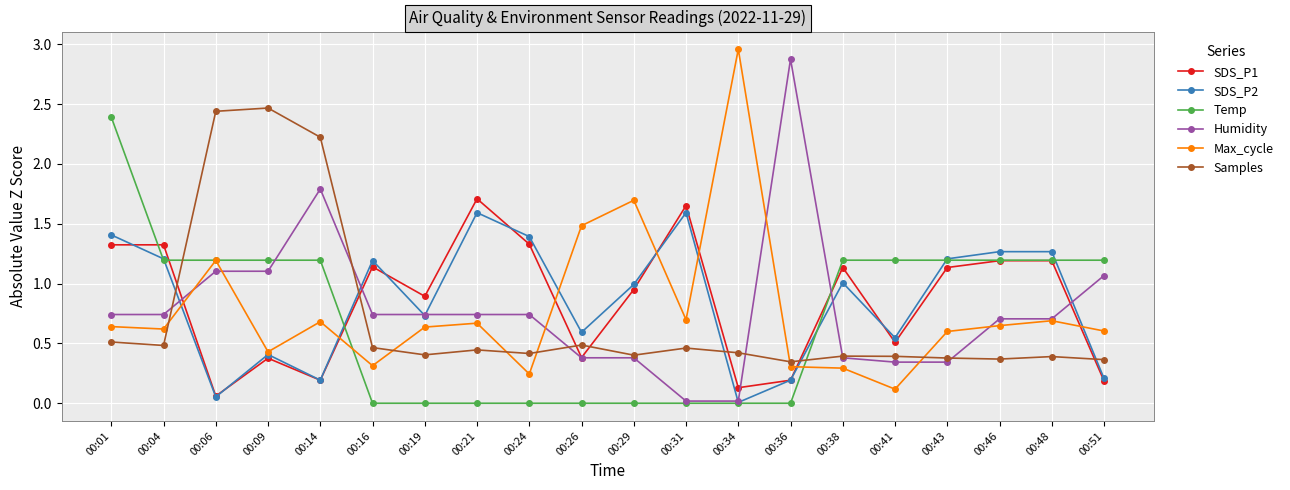

Which category has the highest value in the Temp series?

00:01